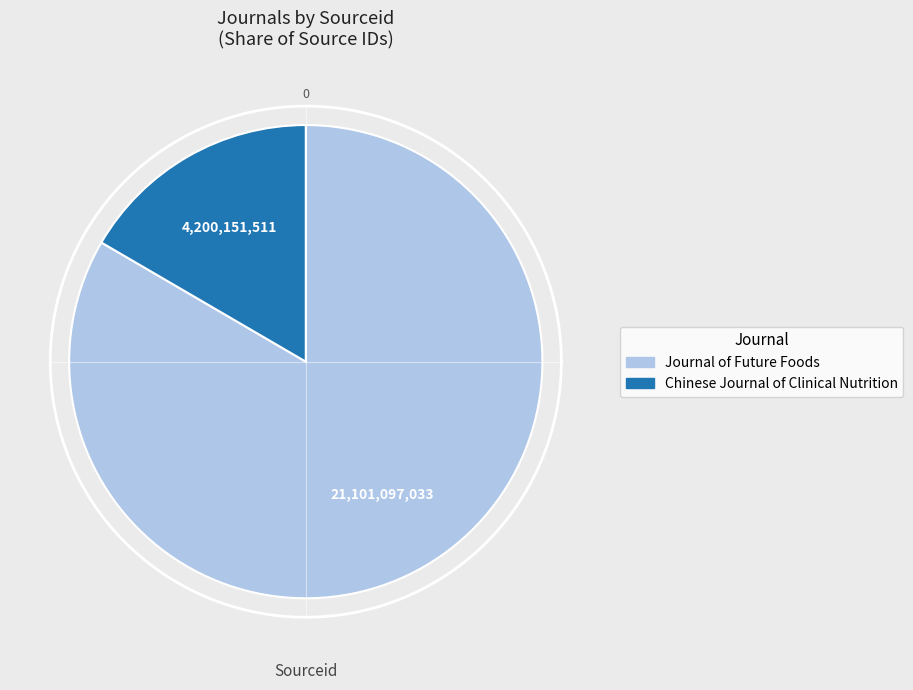

Is it true that Chinese Journal of Clinical Nutrition is 25% of the pie?

False